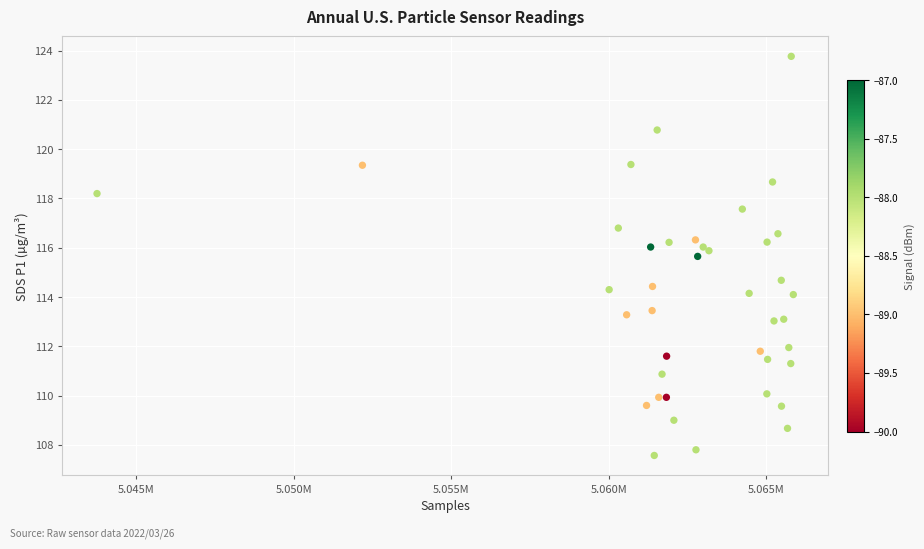

What Y value in the scatter plot is closest to 115?

114.7